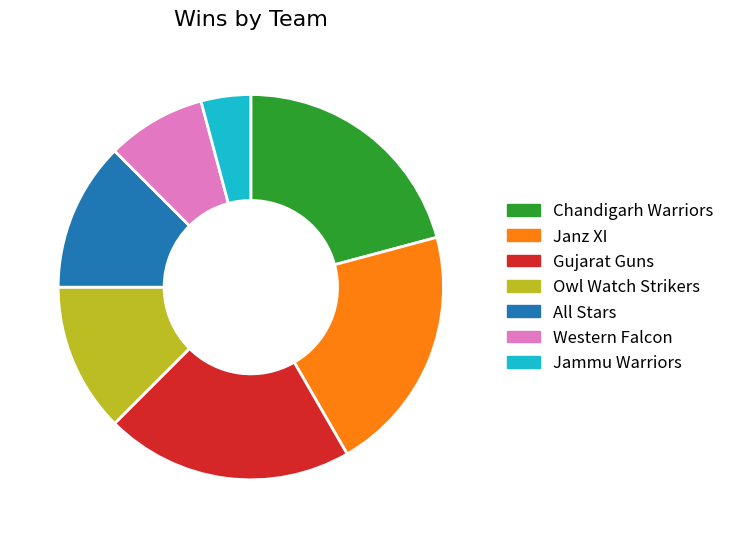

Does any single category account for the majority?

No